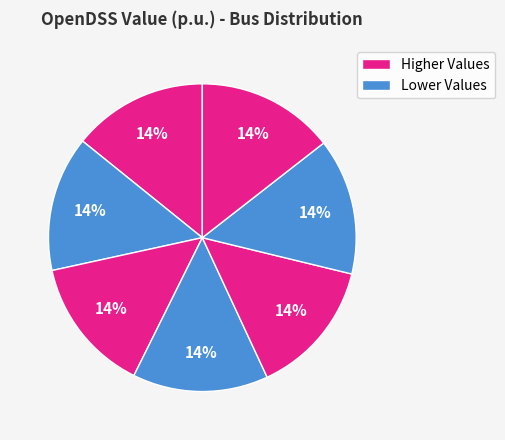

Does any single category account for the majority?

No